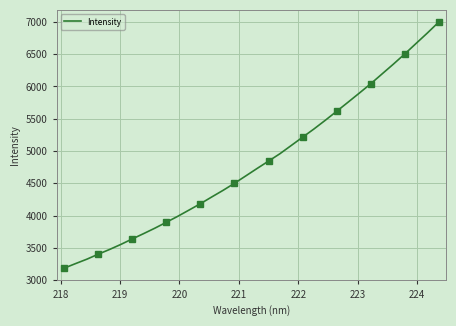

What is the lowest value of the Intensity series?

3188.5